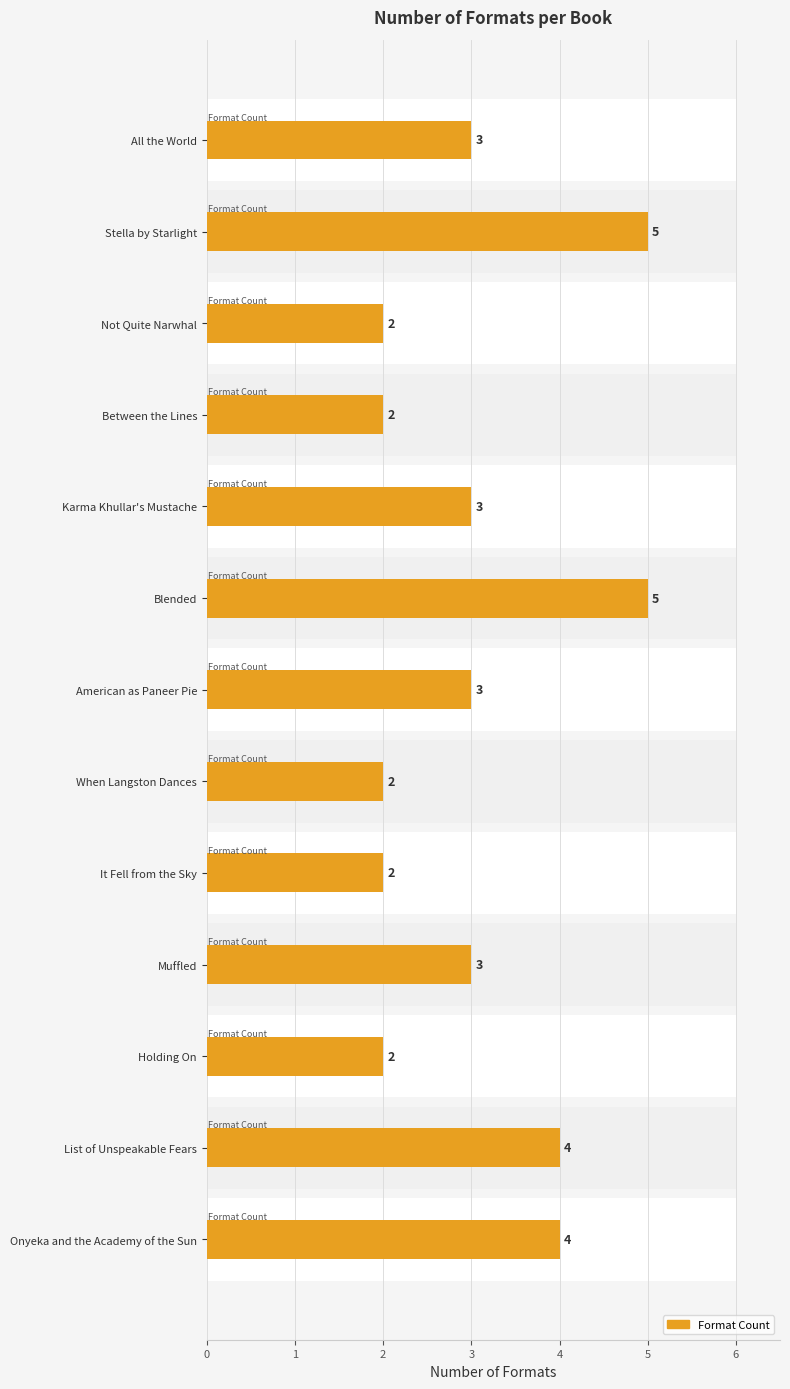

How many values are below 3?

5